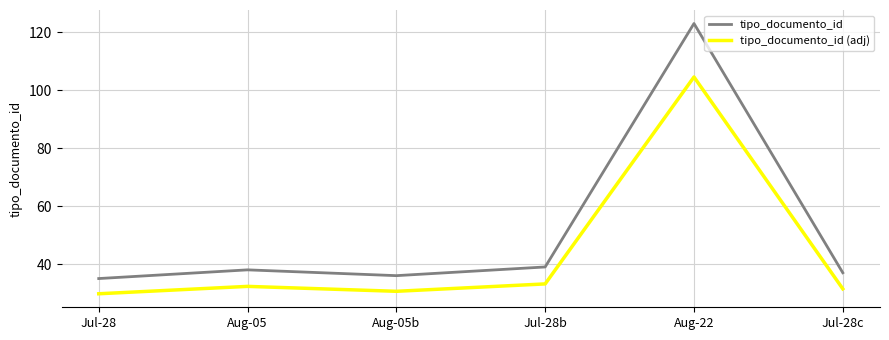

Is the value of tipo_documento_id (adj) at Aug-05b greater than the value of tipo_documento_id at Aug-05?

No